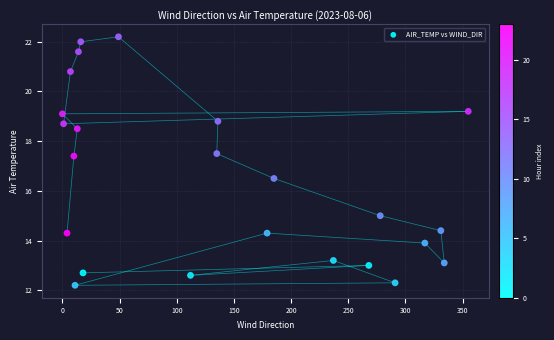

What is the range of Y values (max minus min)?

10.0